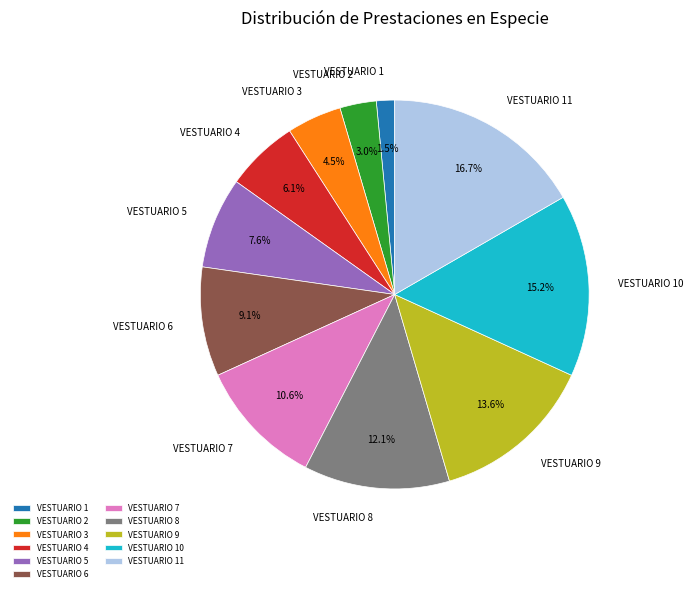

The VESTUARIO 10 slice represents 1% of the pie. True or false?

False